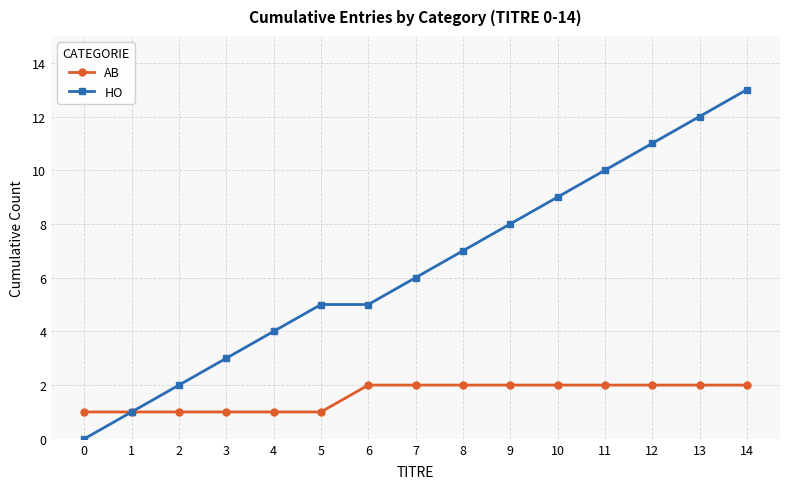

What is the highest value of the AB series?

2